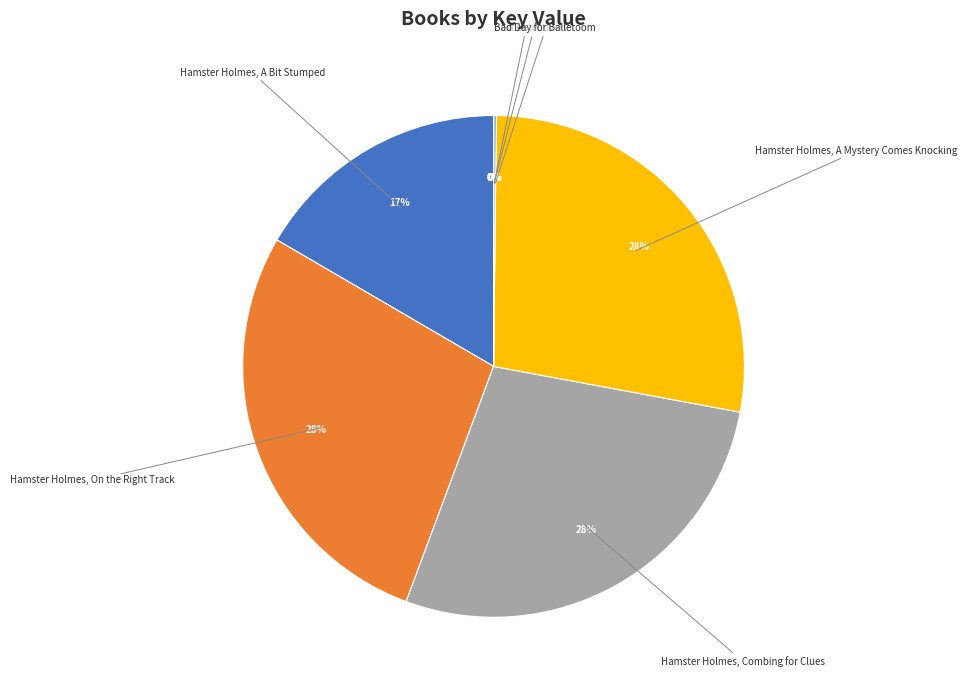

Does any single category account for the majority?

No